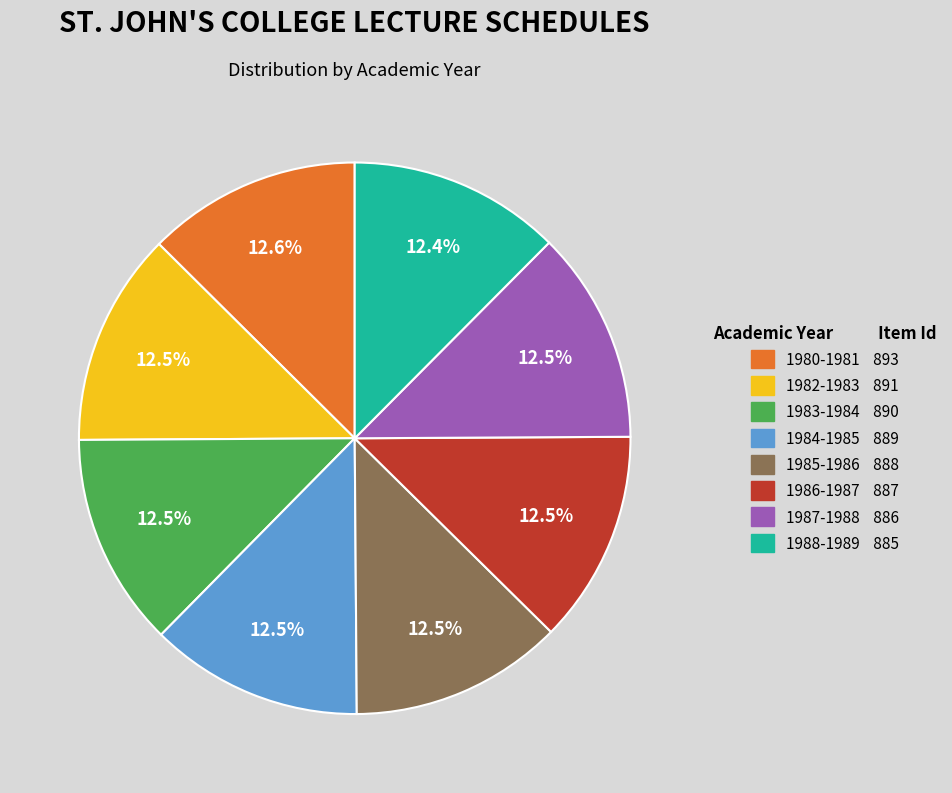

How many slices are in this pie chart?

8